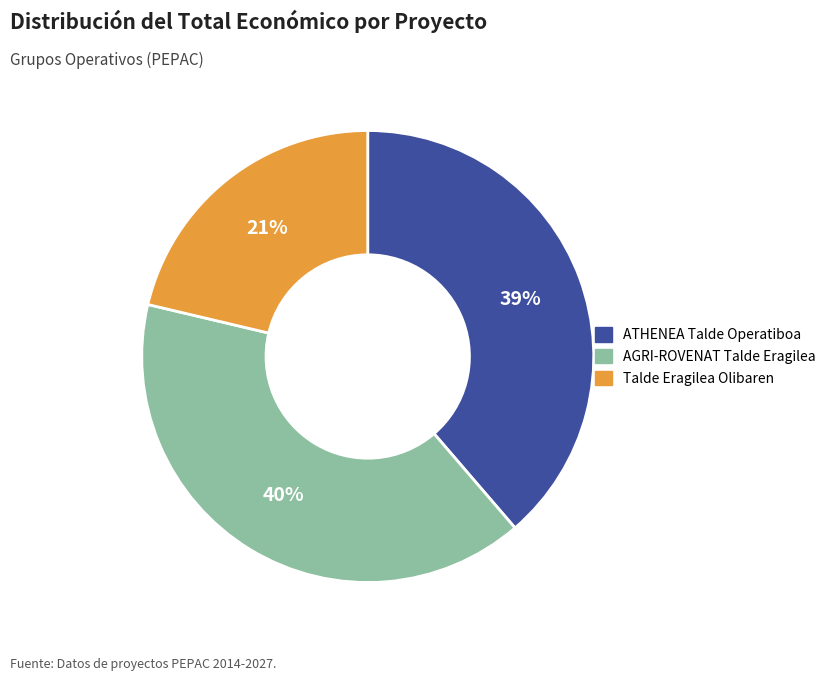

Is the sum of AGRI-ROVENAT Talde Eragilea and Talde Eragilea Olibaren greater than half?

Yes